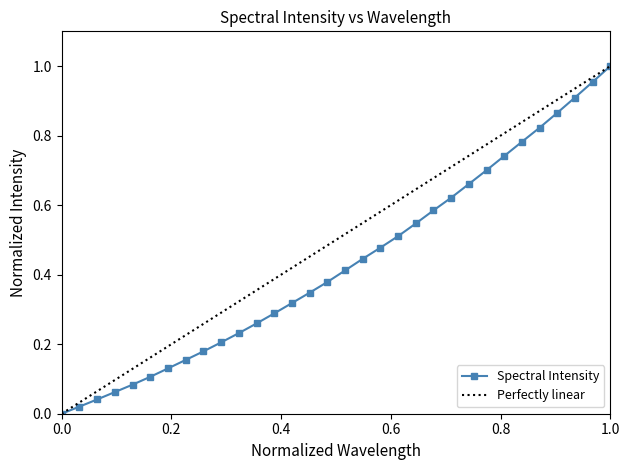

What is the maximum value shown in the chart?

1.0